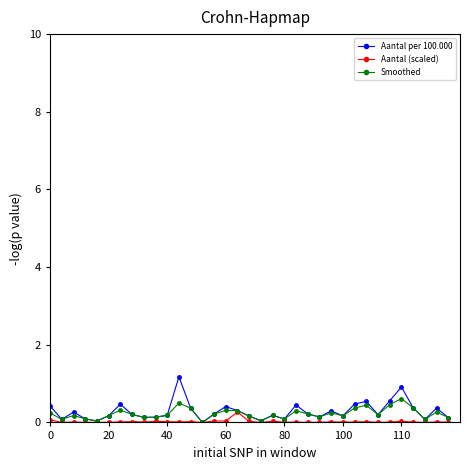

What is the value of the Aantal per 100.000 point at the 8th from the left?

0.2